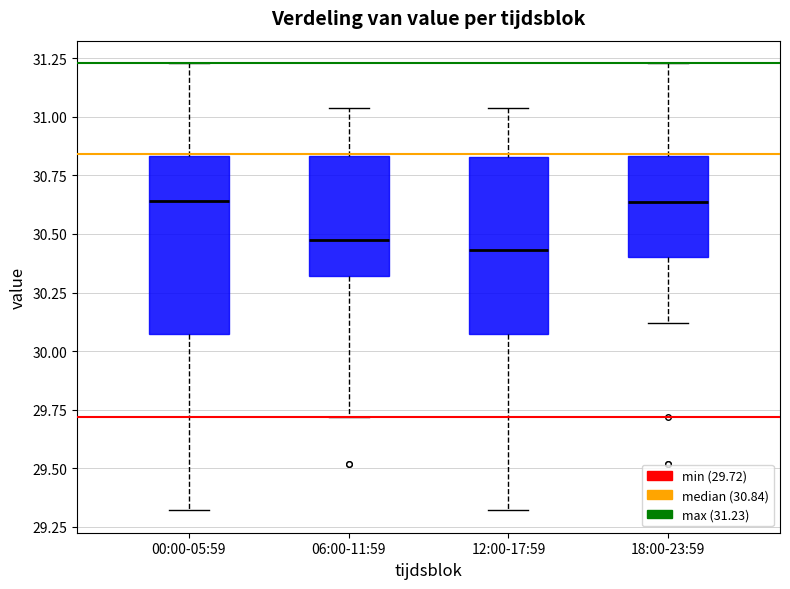

Where does the median line of the box for 12:00-17:59 sit on the y-axis? The values are not printed on the chart, so give them approximately, as read against the axis.

30.45